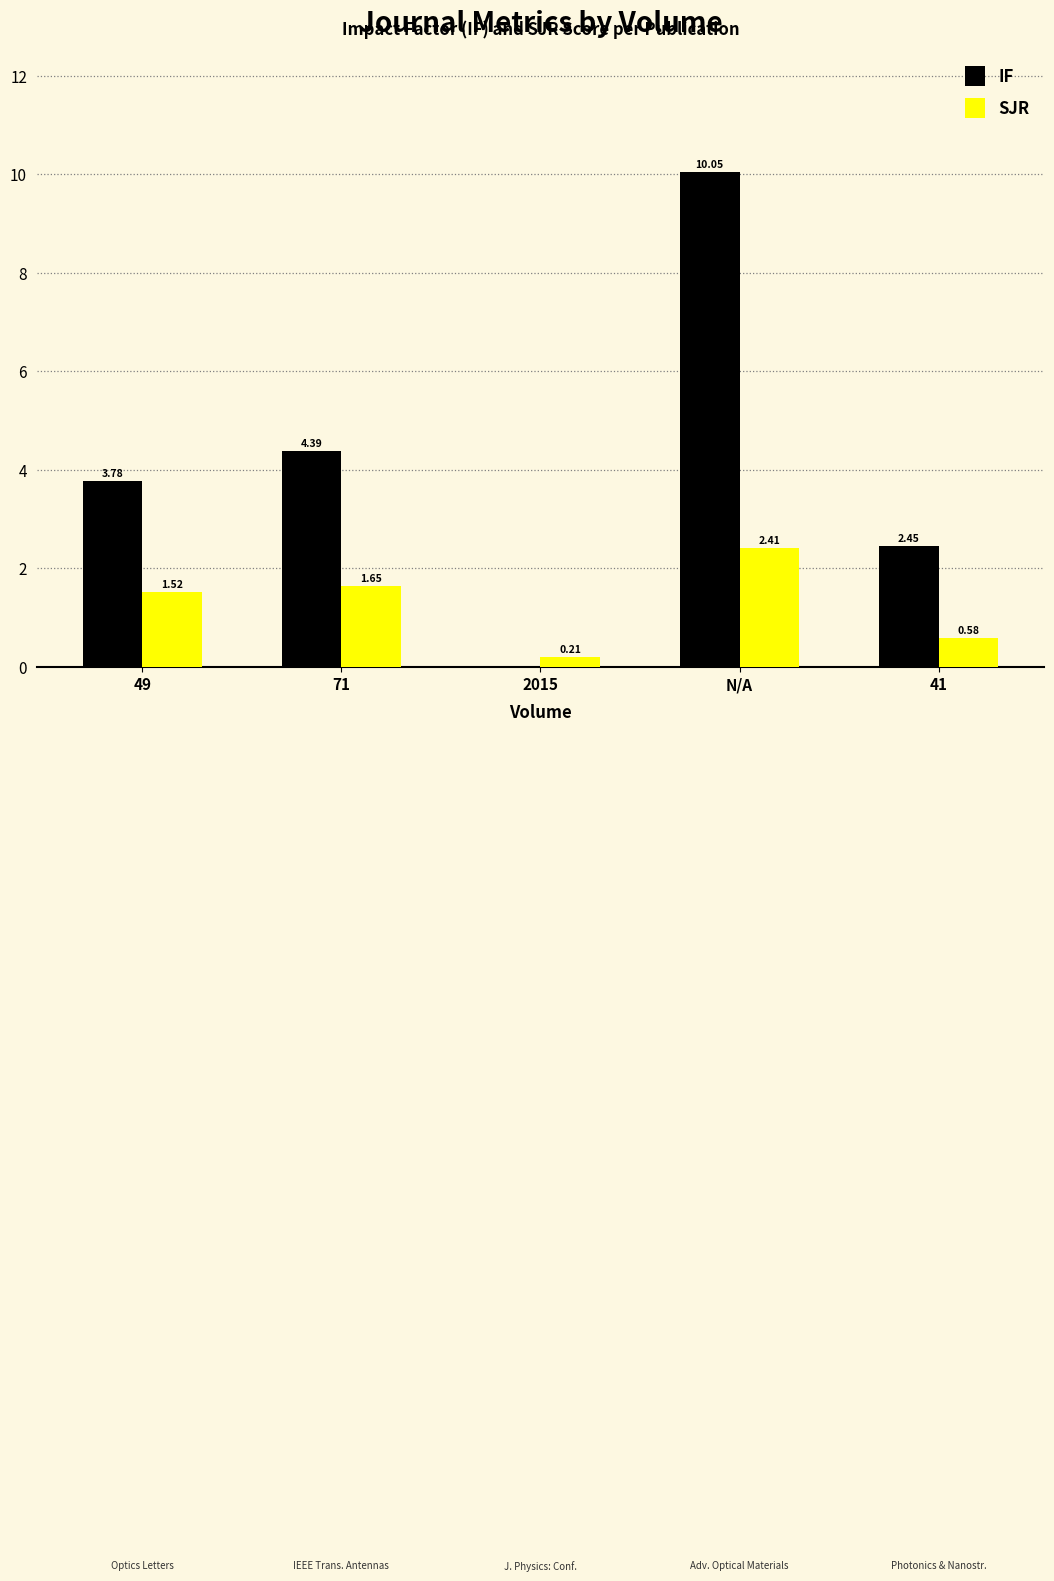

At which category does the chart reach its peak across all series?

N/A